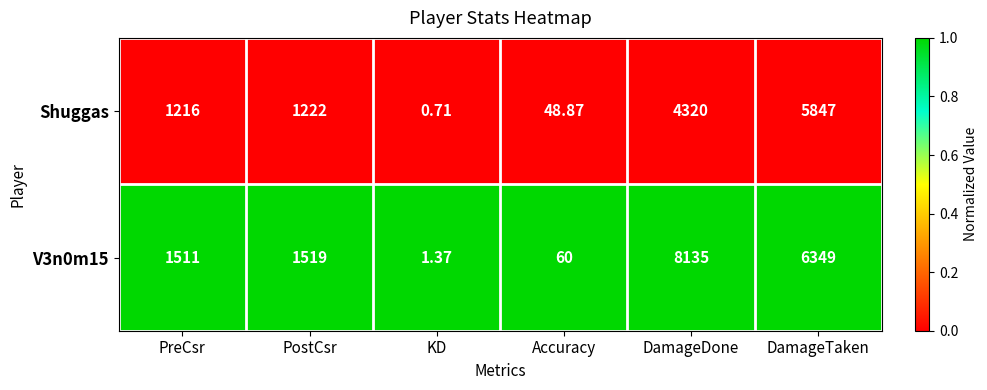

Rank the series by their maximum value, from highest to lowest.

V3n0m15, Shuggas